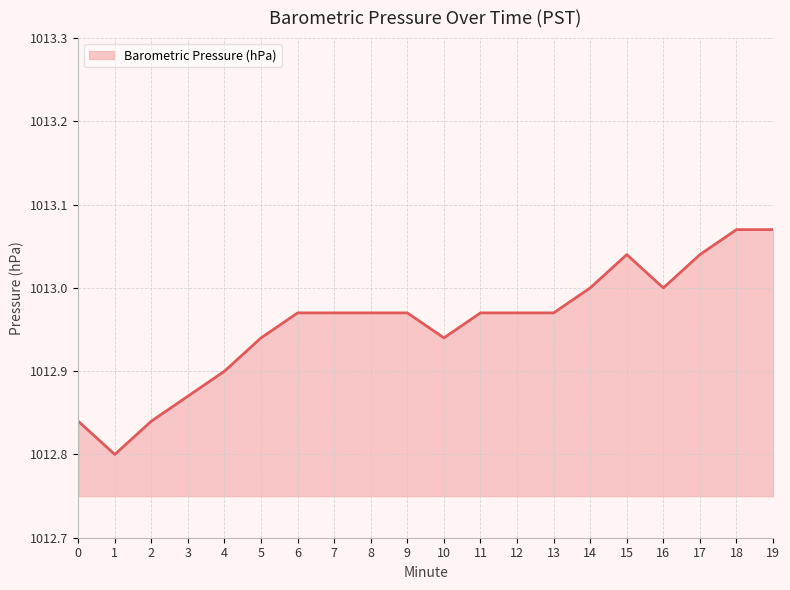

Approximately how many times larger is the value at 19 compared to 4?

1.0